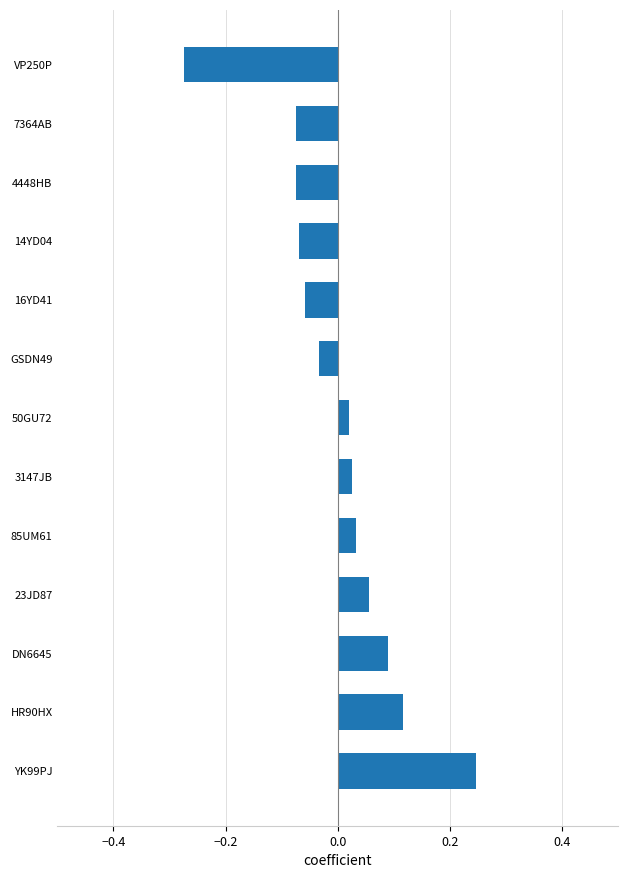

Which category has the lowest value across all series?

VP250P